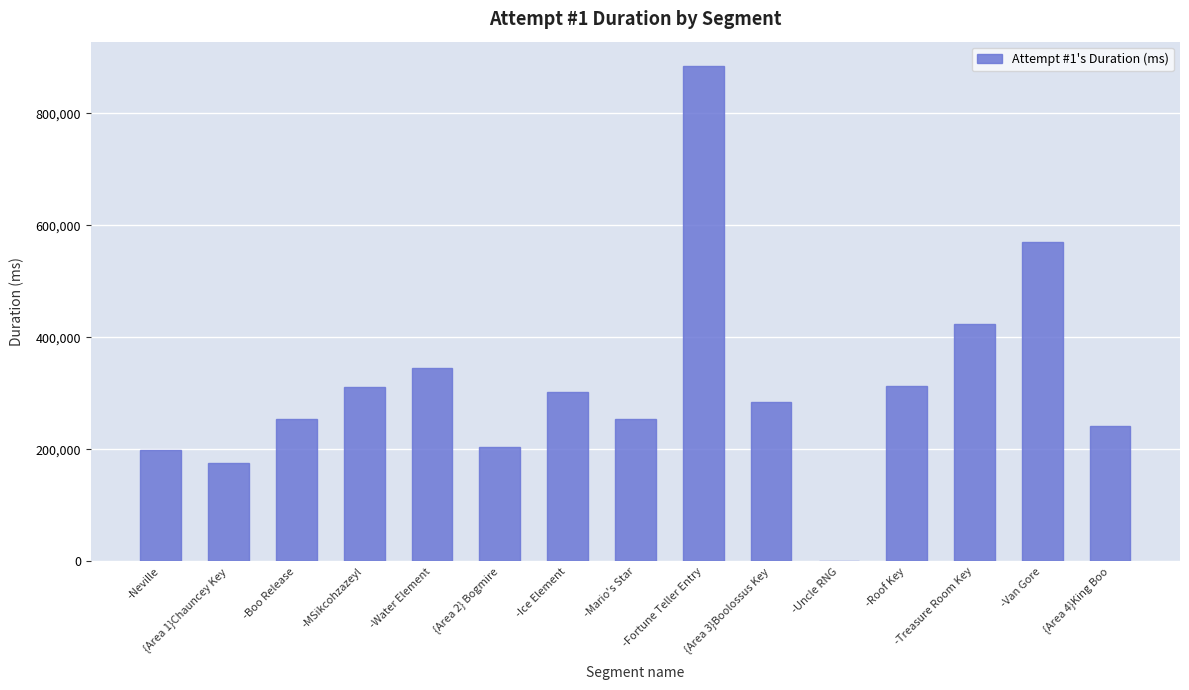

What is the difference between the values at {Area 3}Boolossus Key and -Fortune Teller Entry?

599962